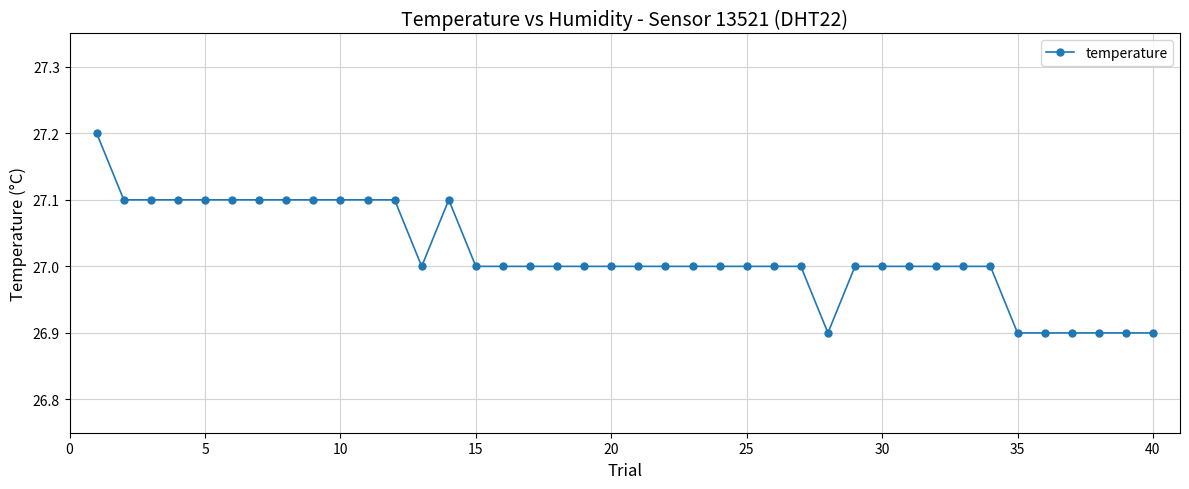

What is the greatest value displayed?

27.2